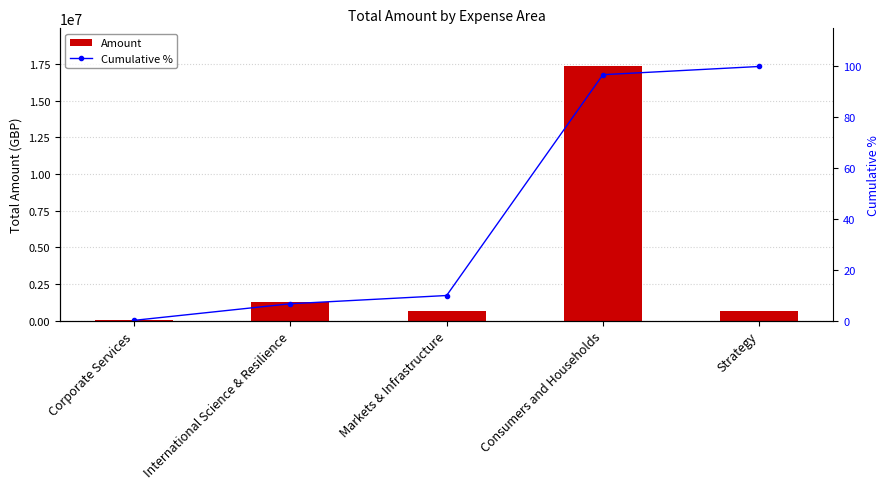

Does the chart contain any negative values?

No